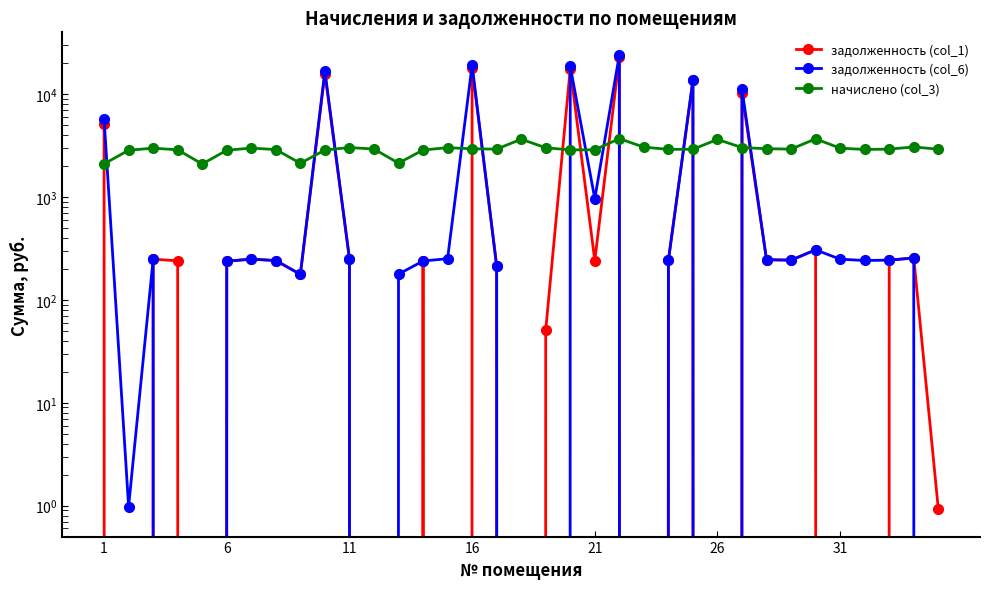

Which series has the widest spread of values?

задолженность (col_6)